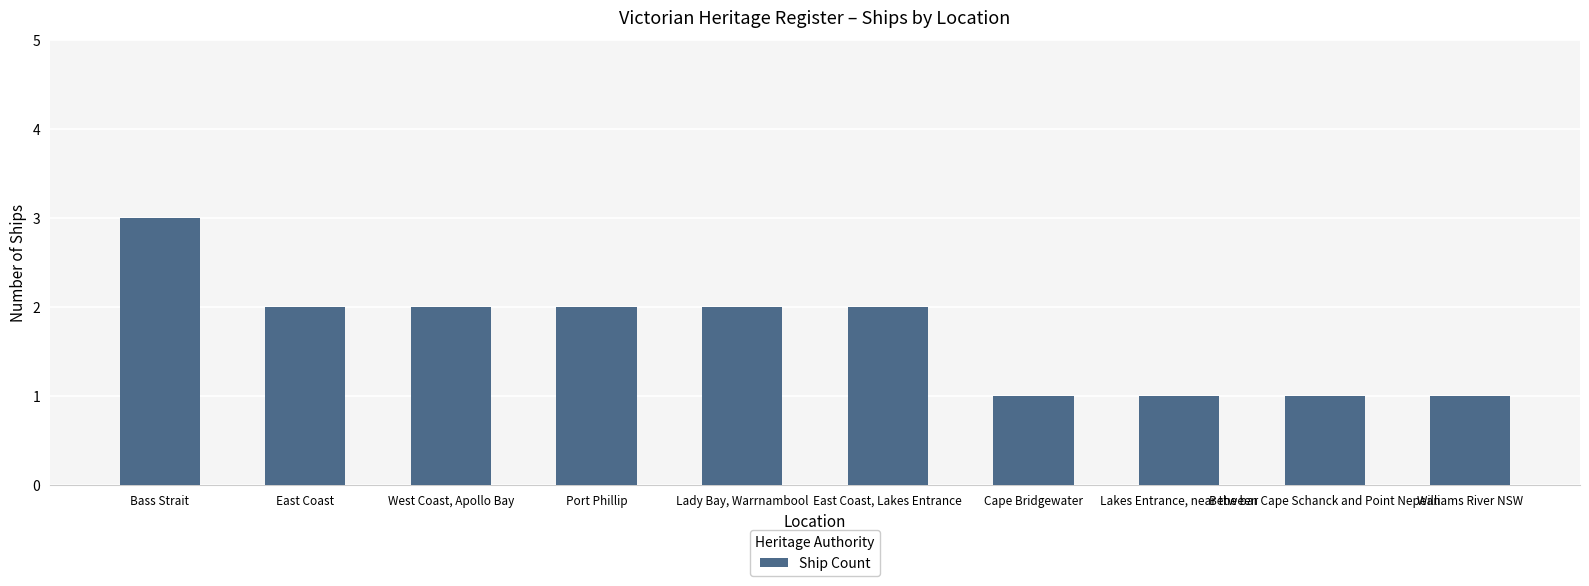

The chart shows a value of 4 at Bass Strait. True or false?

False